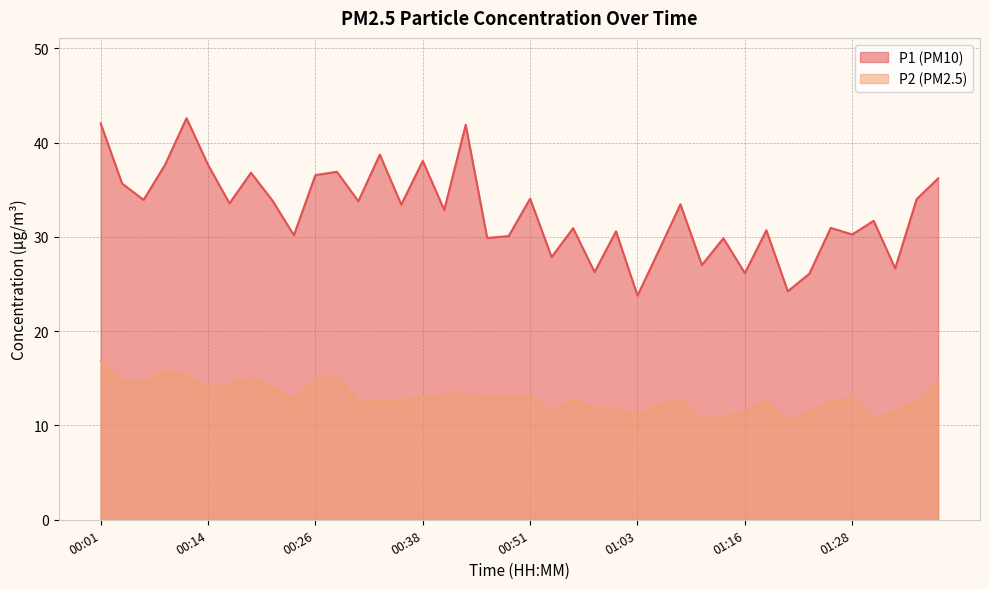

Is it true that P1 equals 32.9 at 00:41?

True